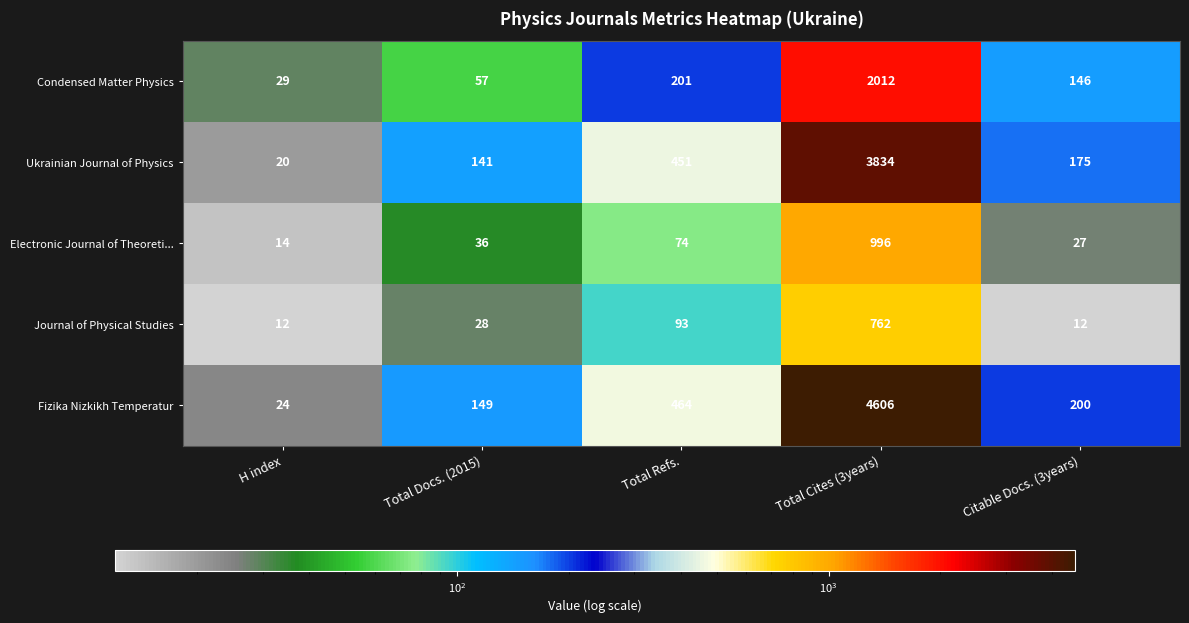

Where is Electronic Journal of Theoreti... nearest to the value 505?

Total Refs.